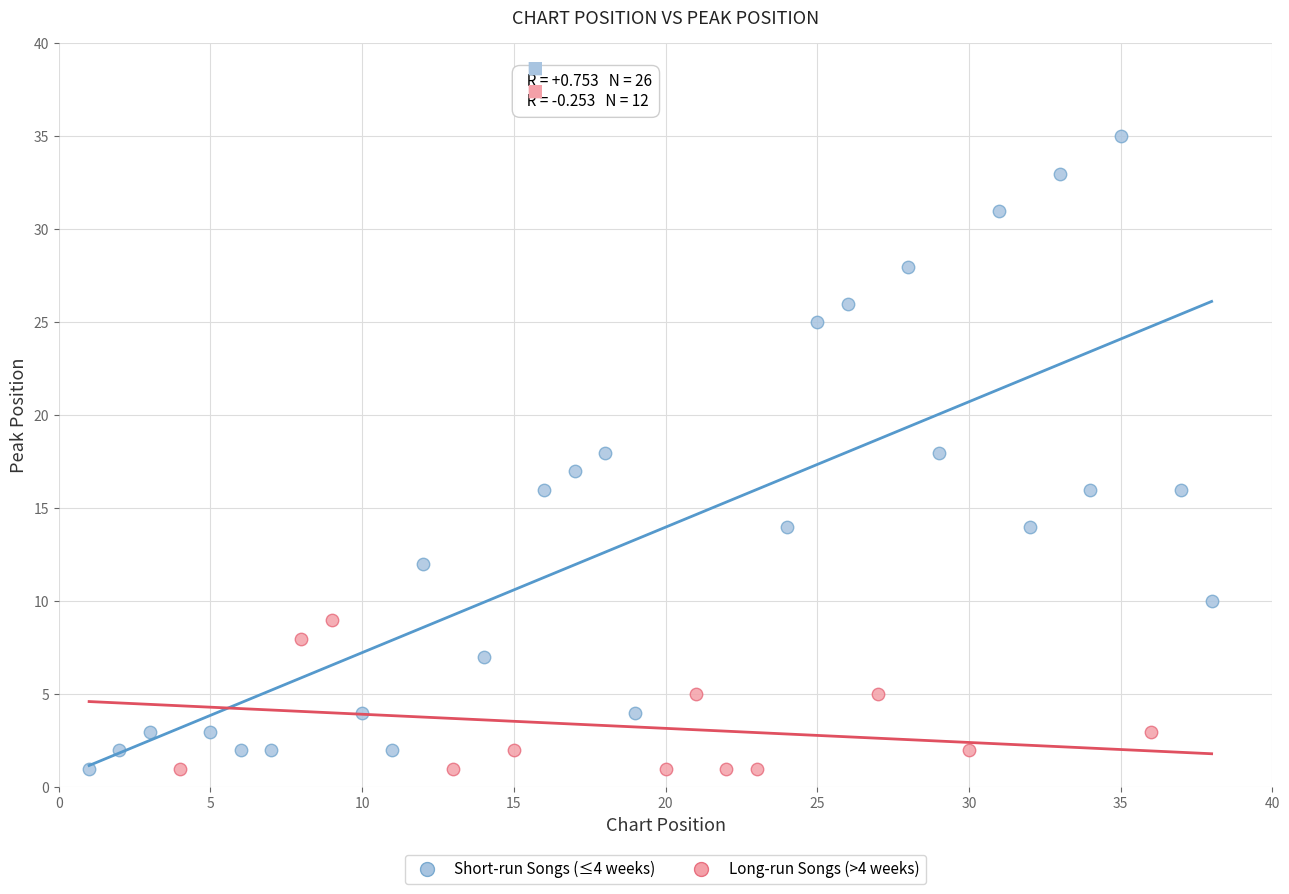

Which series reaches the maximum Y coordinate?

Short-run Songs (≤4 weeks)